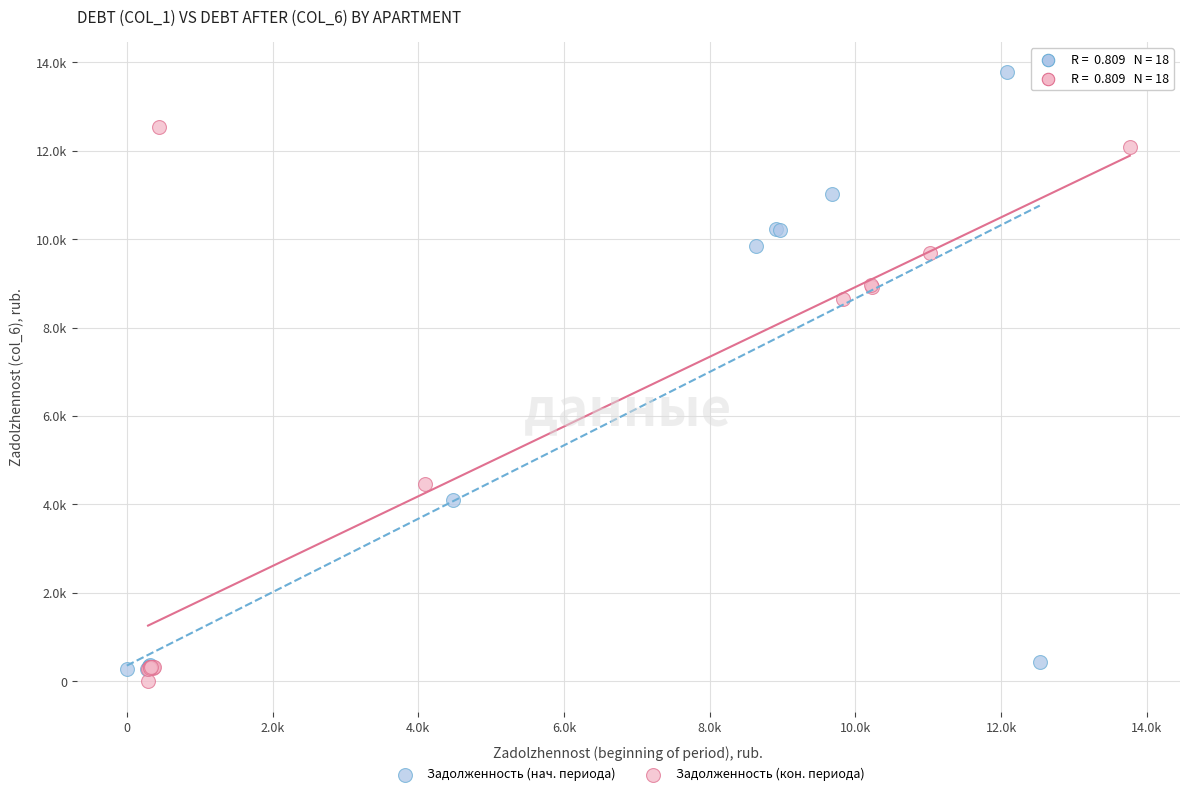

Which series reaches the maximum Y coordinate?

Задолженность (нач. периода)